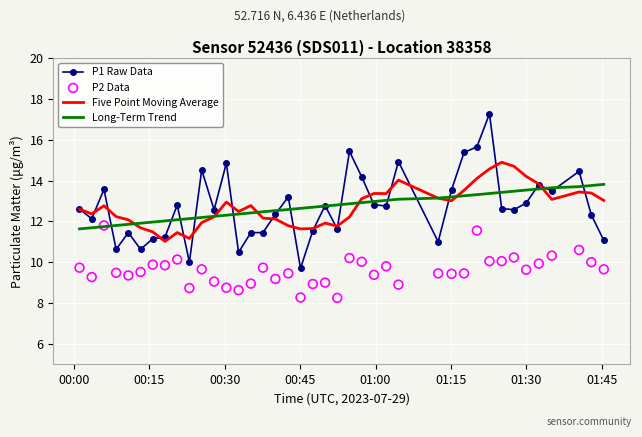

At how many categories does at least one series exceed 12?

38